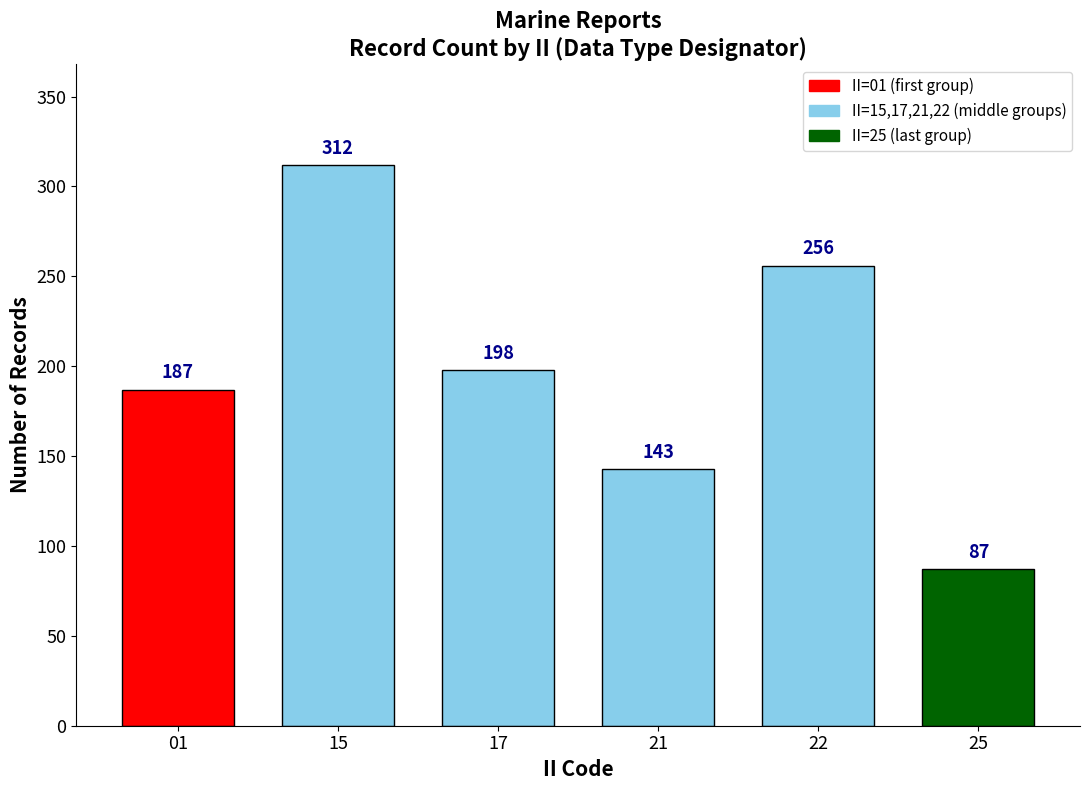

List the labels in order of value, smallest first.

25, 21, 01, 17, 22, 15